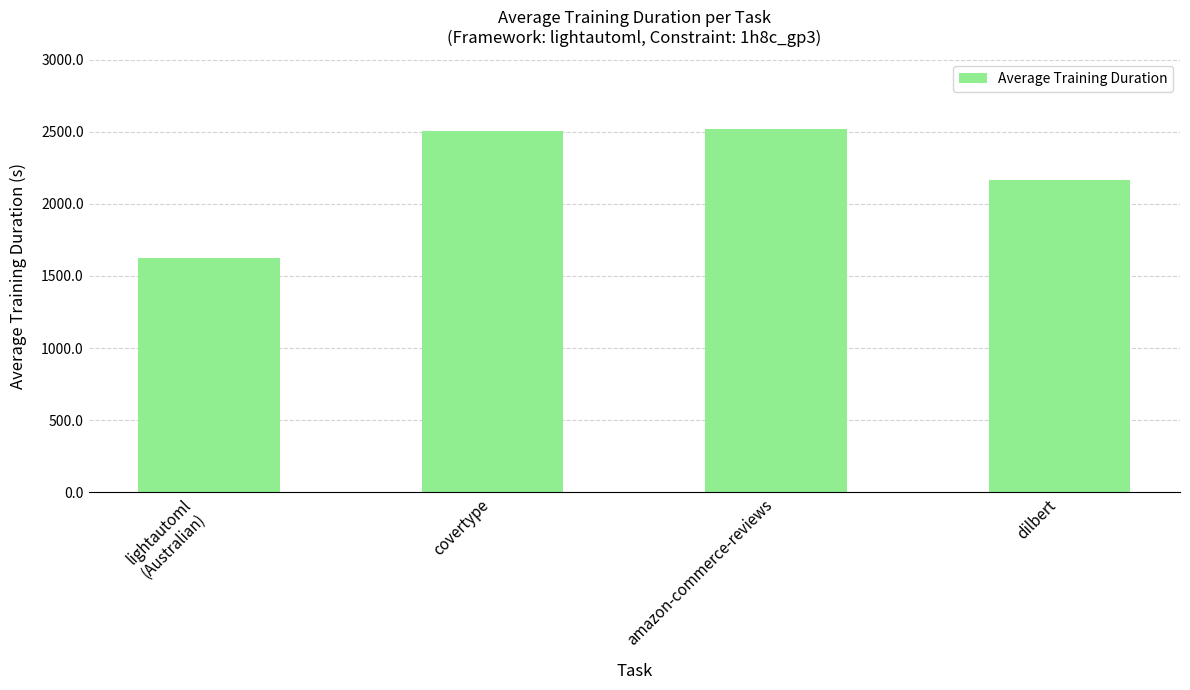

What is the label of the 4th bar from the right?

lightautoml
(Australian)